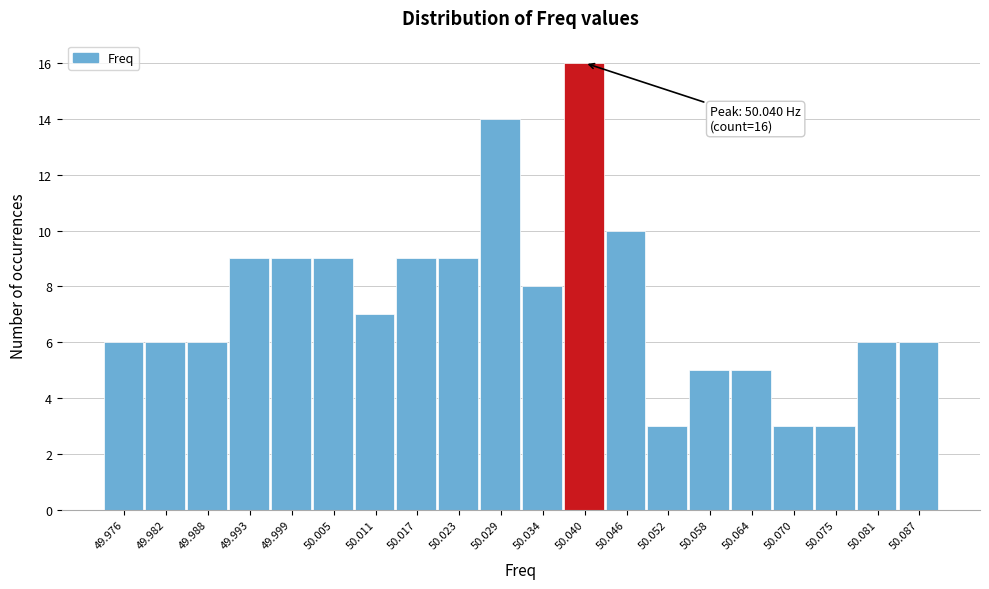

Over which range of the x-axis is the bar tallest?

50.037 to 50.043